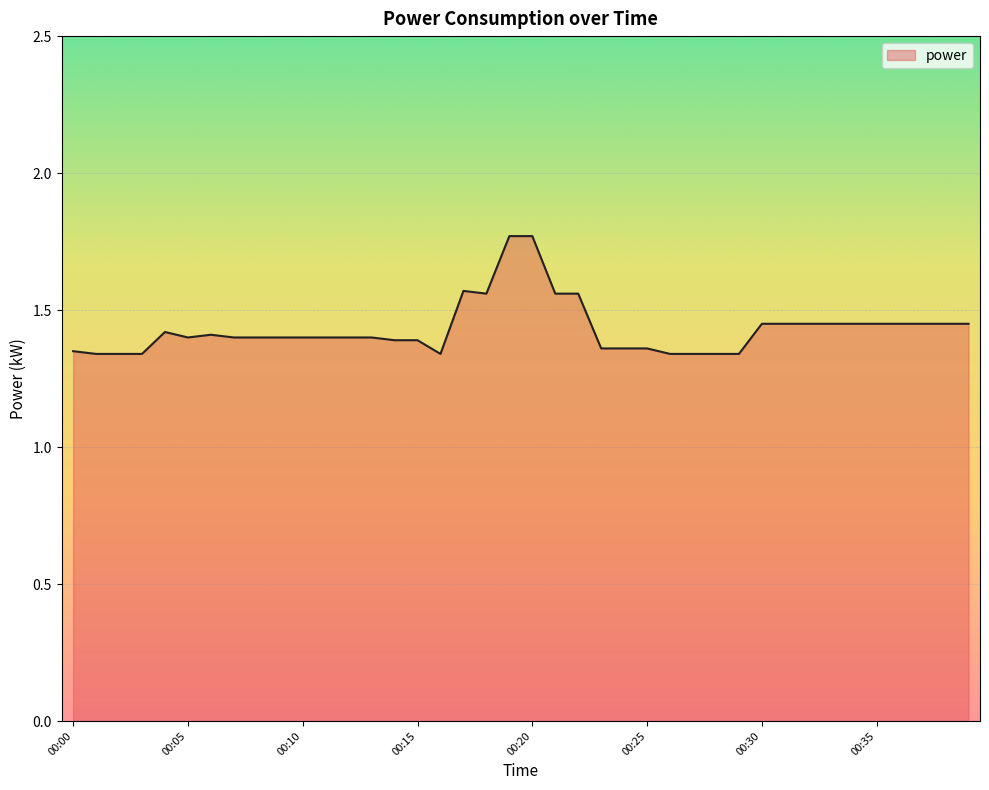

What is the difference between the maximum and minimum values?

0.4